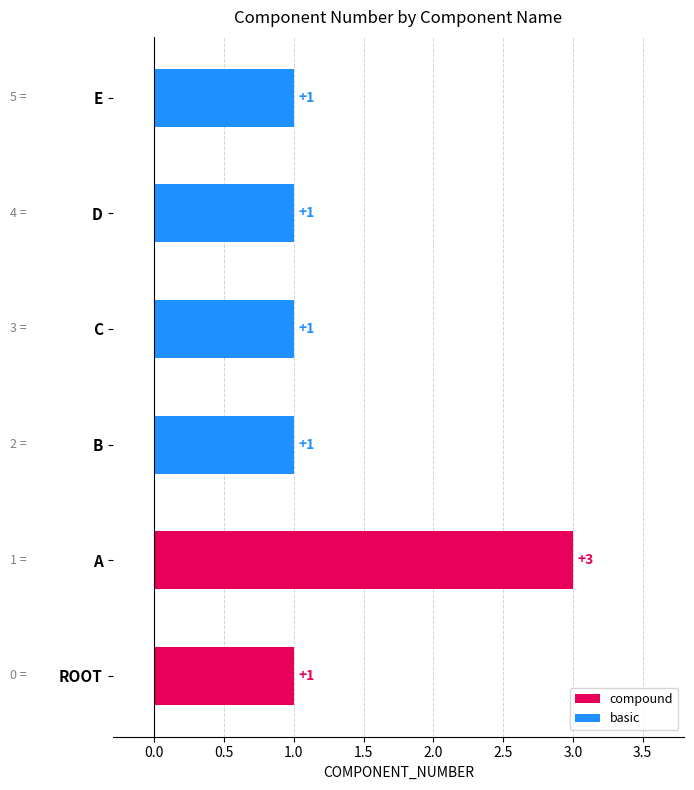

Which category has the highest value across all series?

A